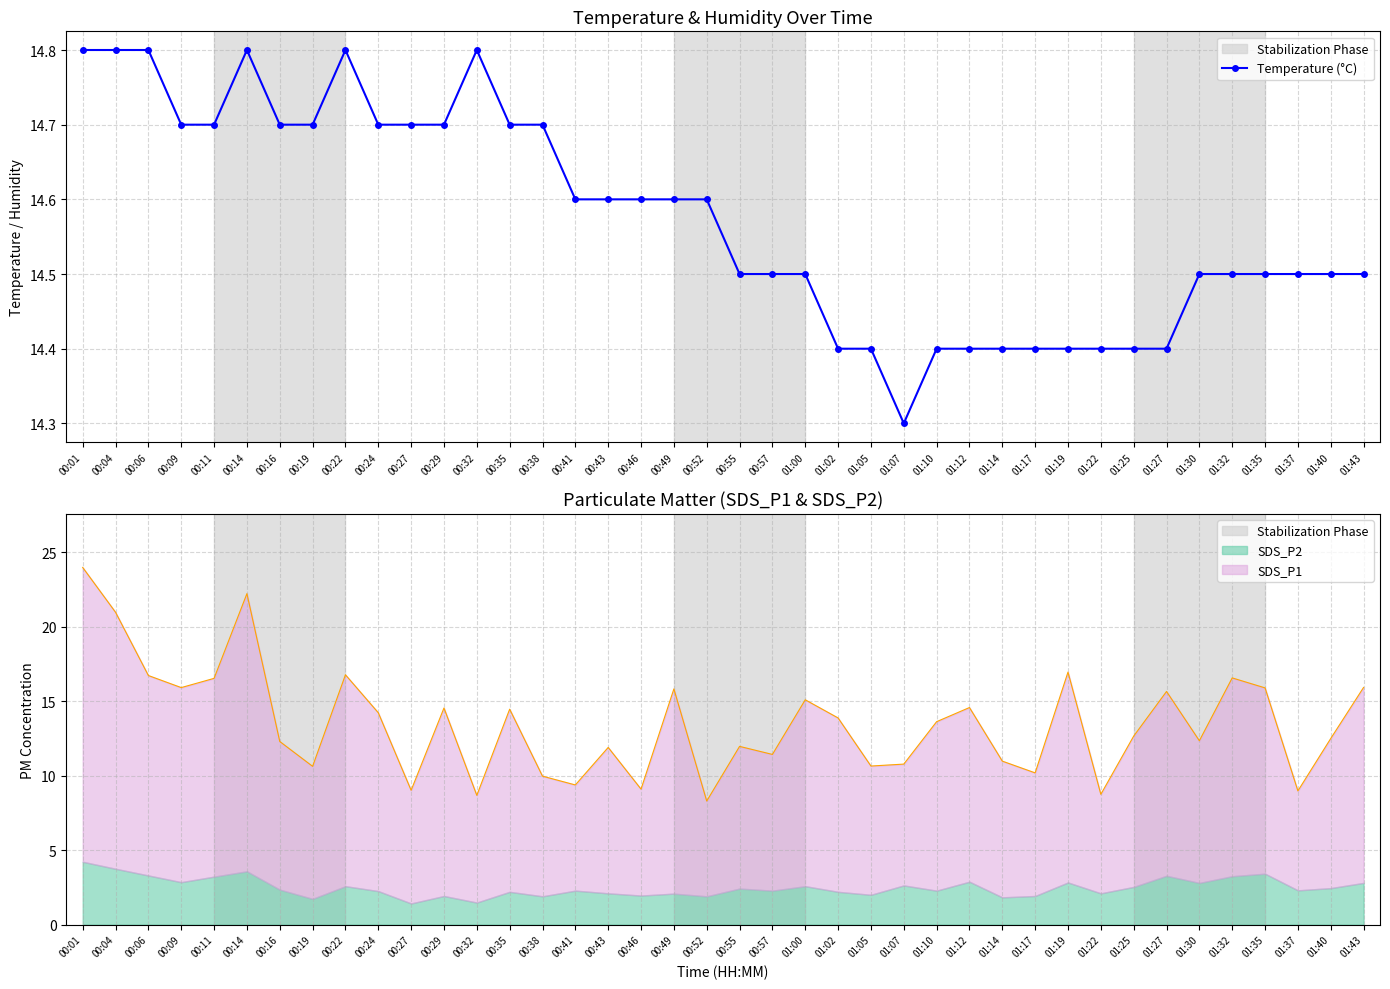

Approximately how many times larger is the value at 01:12 compared to 00:06?

1.0